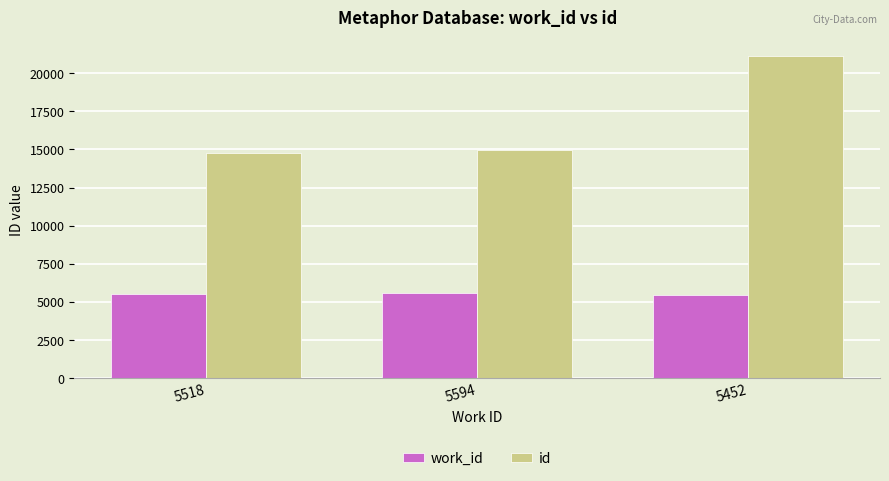

Rank the categories by id value from lowest to highest.

5518, 5594, 5452